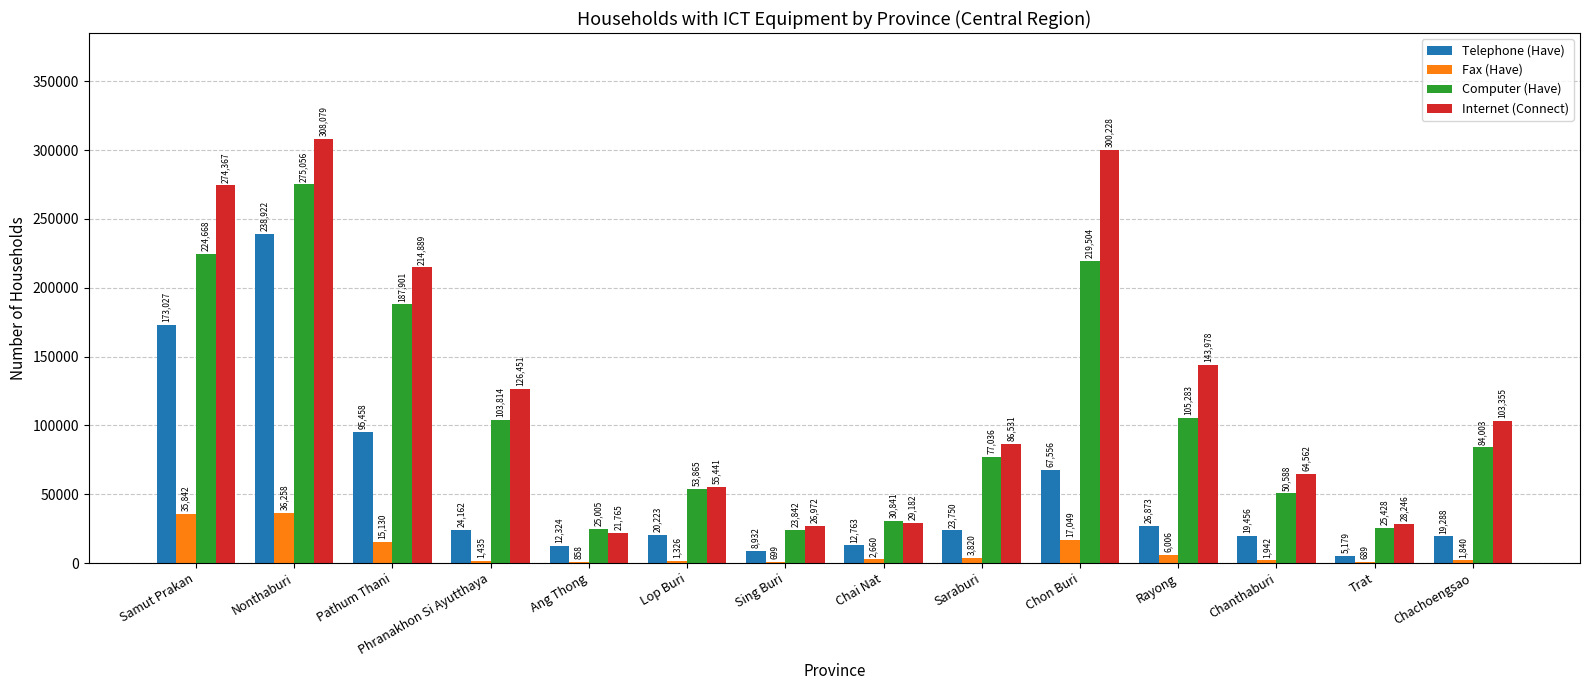

Where is Internet (Connect) nearest to the value 164922?

Rayong